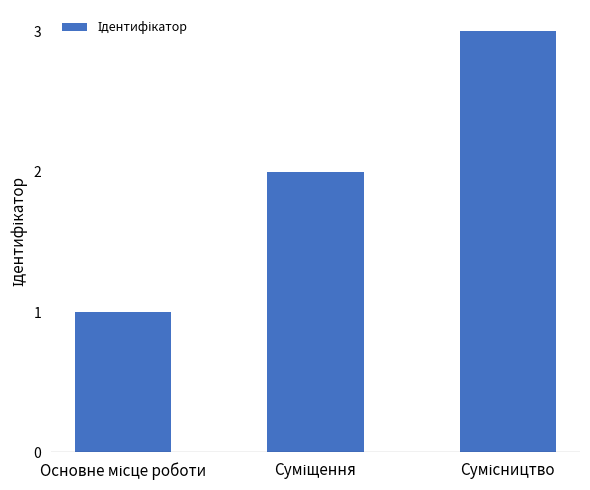

What is the greatest value displayed?

3